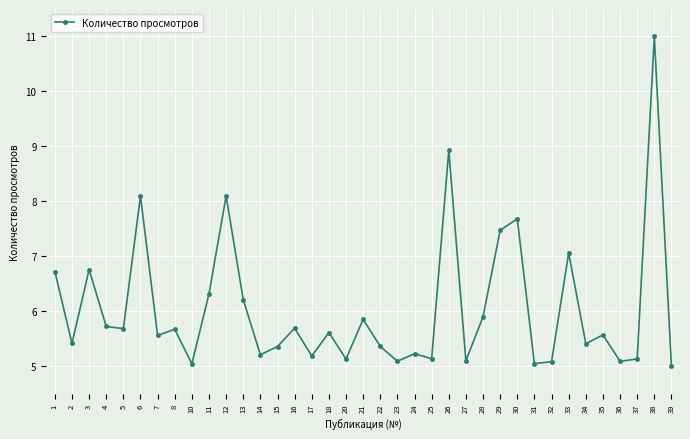

What is the sum of the values at 17 and 7?

10.8